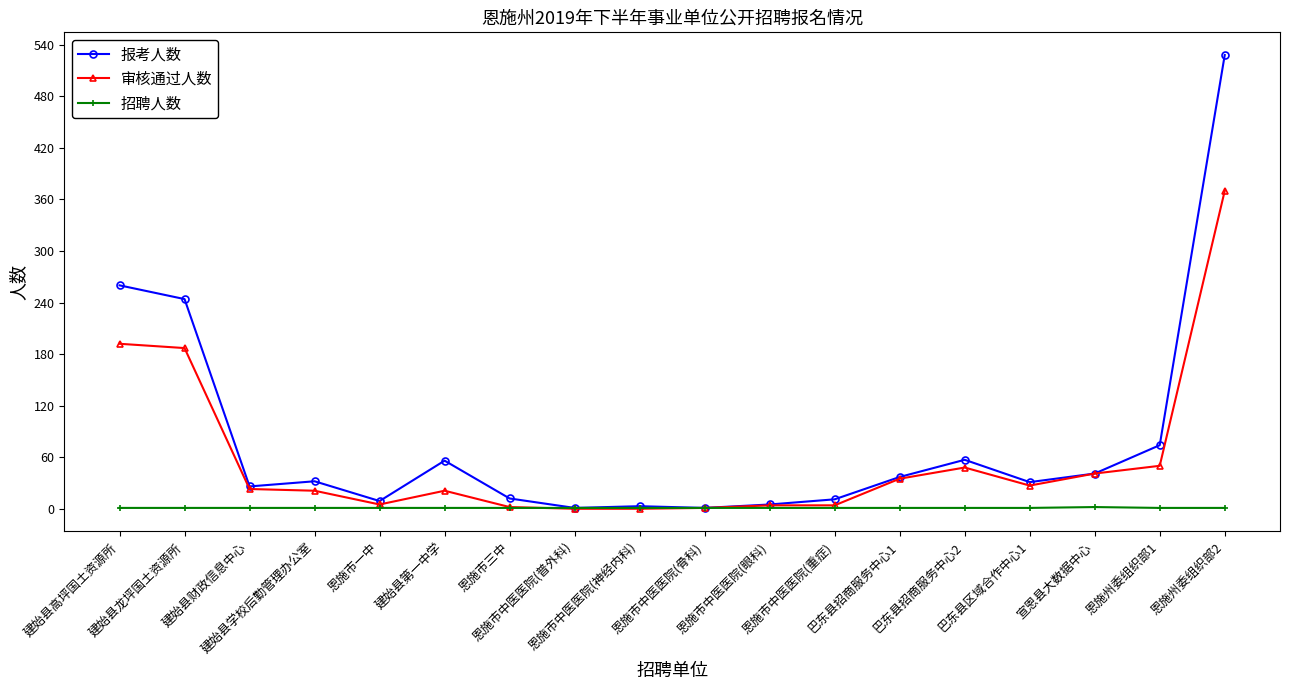

Rank the series by their average value, from lowest to highest.

招聘人数, 审核通过人数, 报考人数